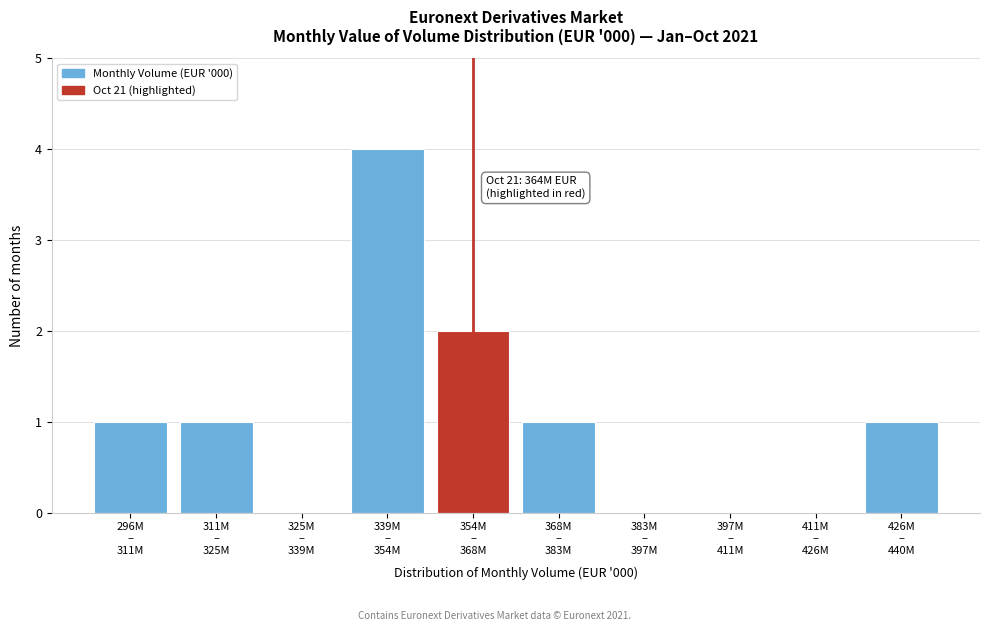

What is the maximum value shown in the chart?

4